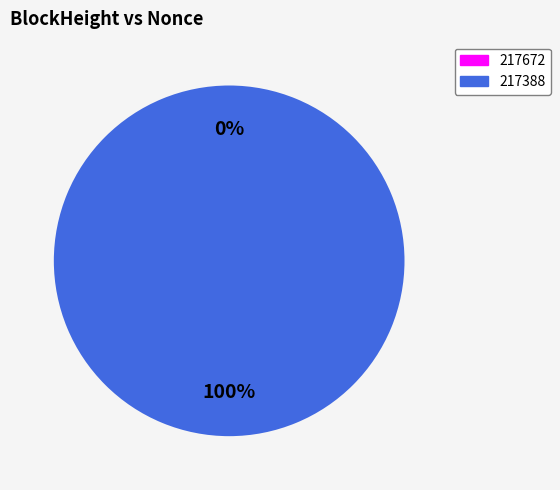

Is 217388 the majority of the pie?

Yes